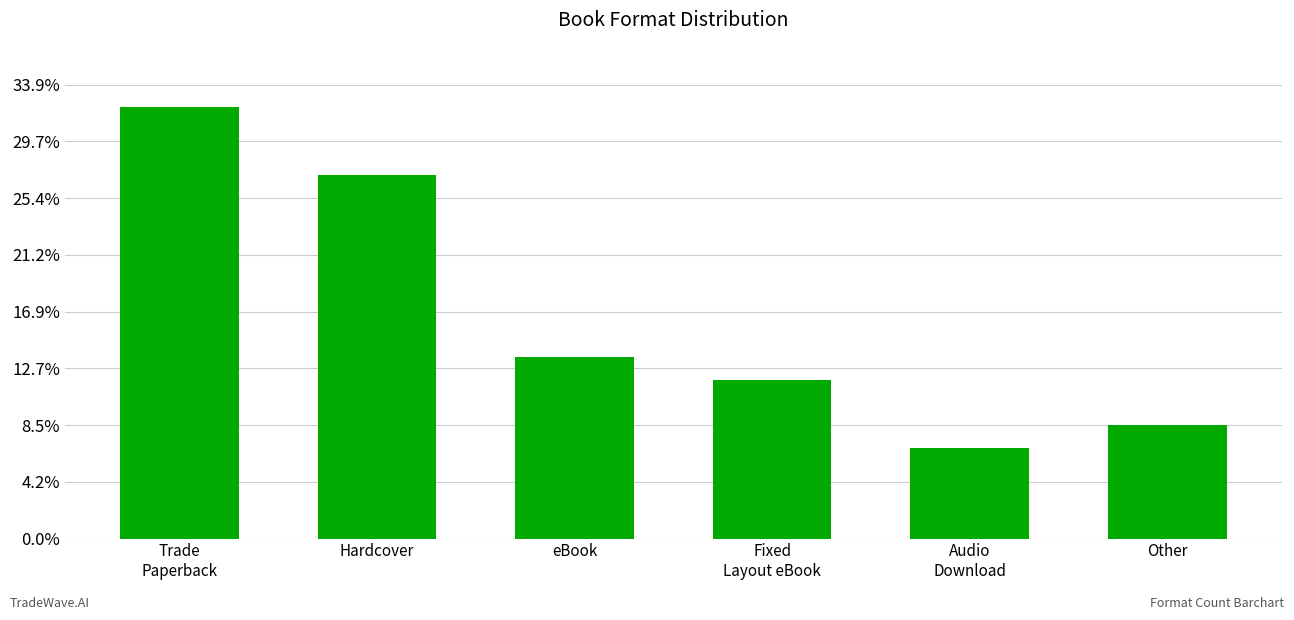

Does the chart contain any negative values?

No